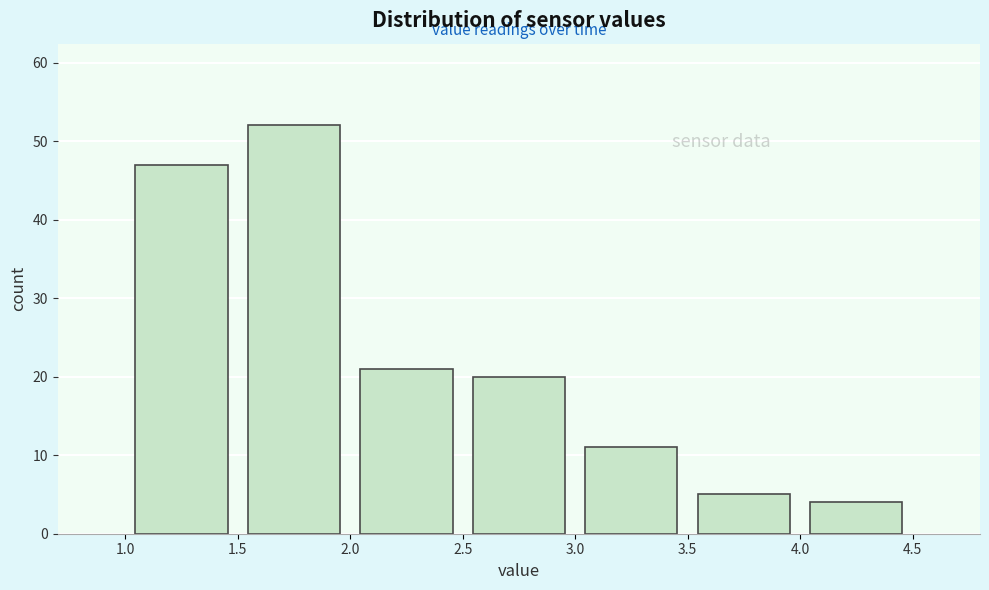

Over which range of the x-axis is the bar tallest?

1.5 to 2.0